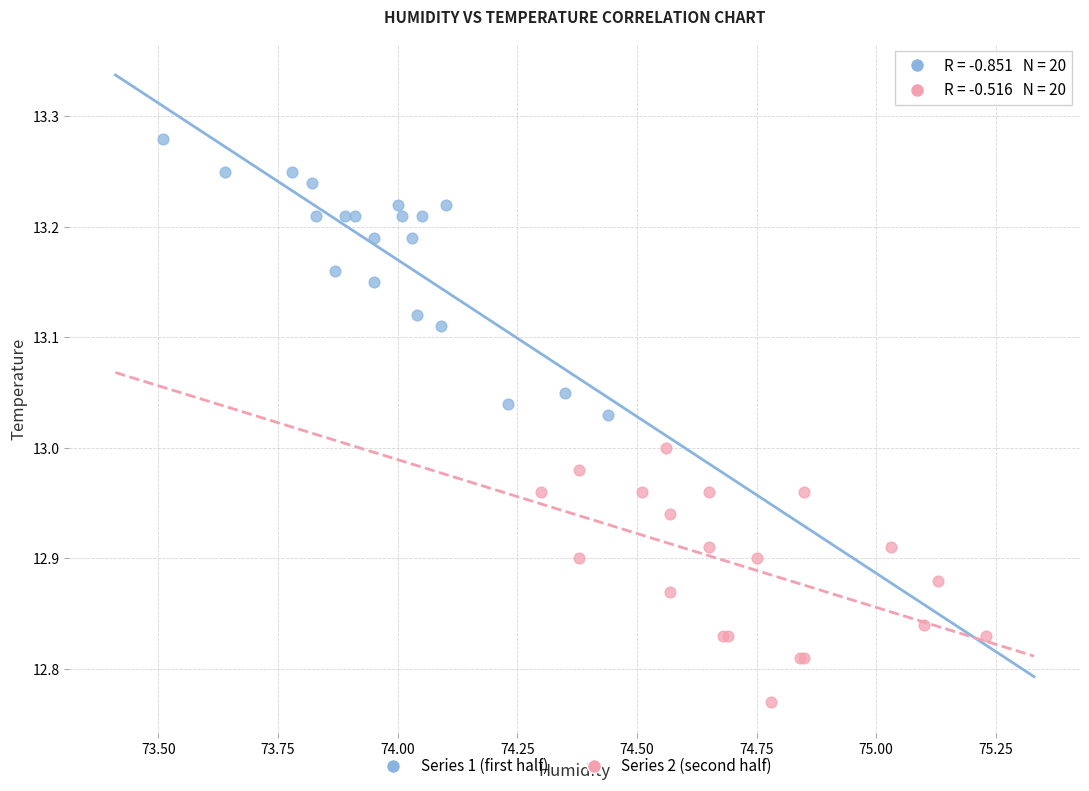

Which series reaches the minimum Y coordinate?

Series 2 (second half)